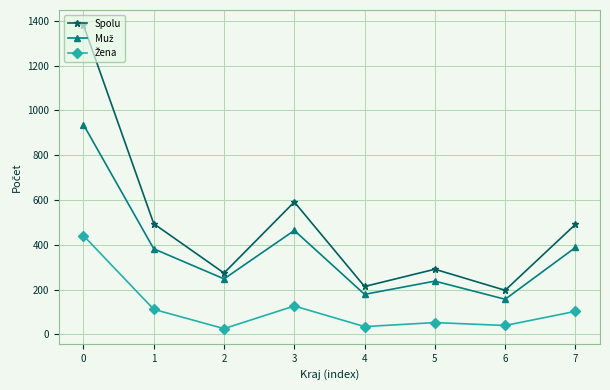

What is the difference between the highest and lowest values at 6?

157